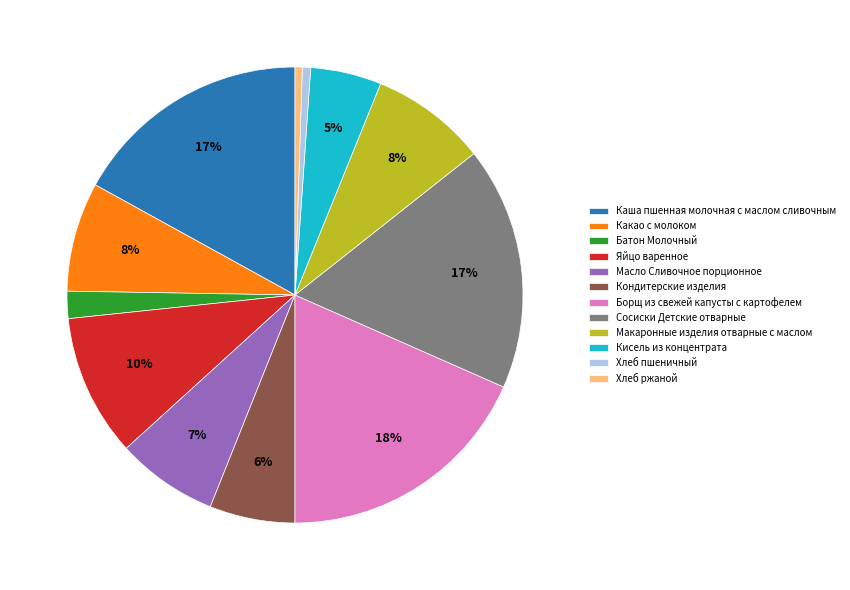

The Борщ из свежей капусты с картофелем slice represents 18% of the pie. True or false?

True